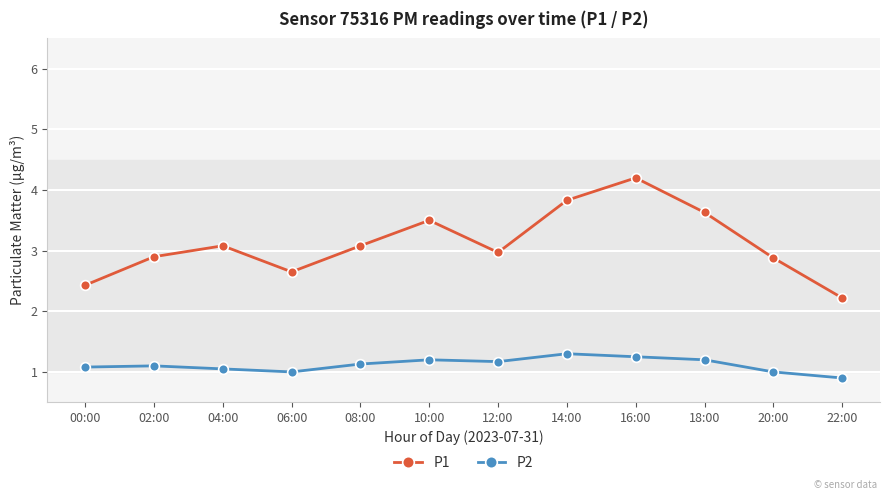

True or false: P1 and P2 cross at least once.

False